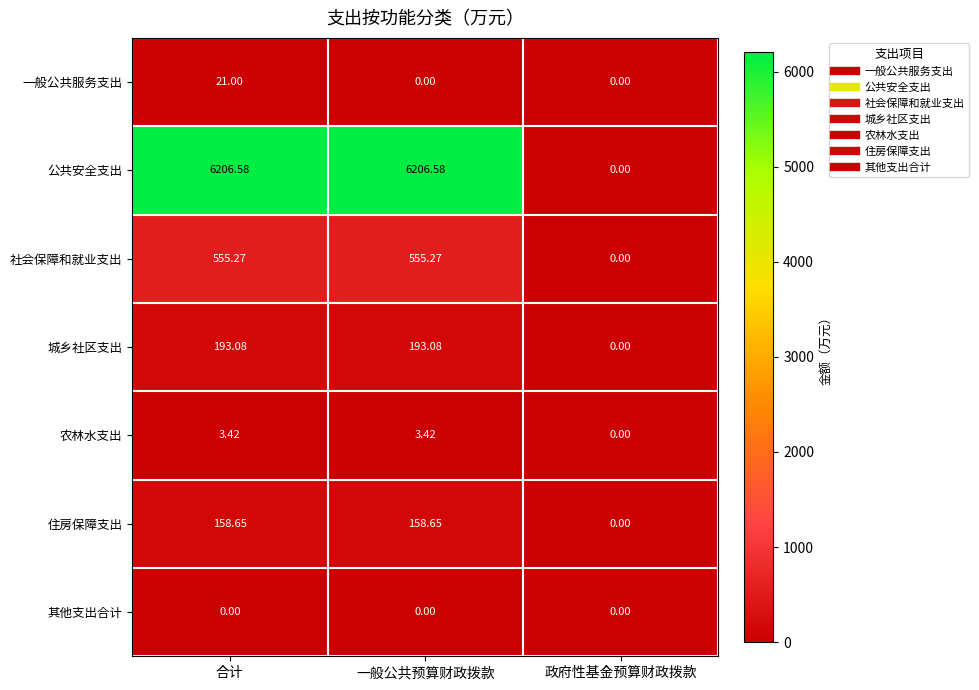

Which series has the largest range (max minus min)?

公共安全支出